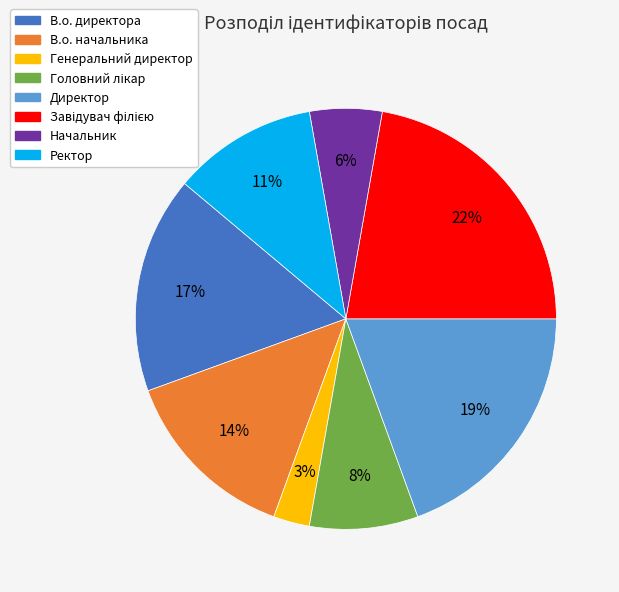

Is it true that Ректор is 23% of the pie?

False